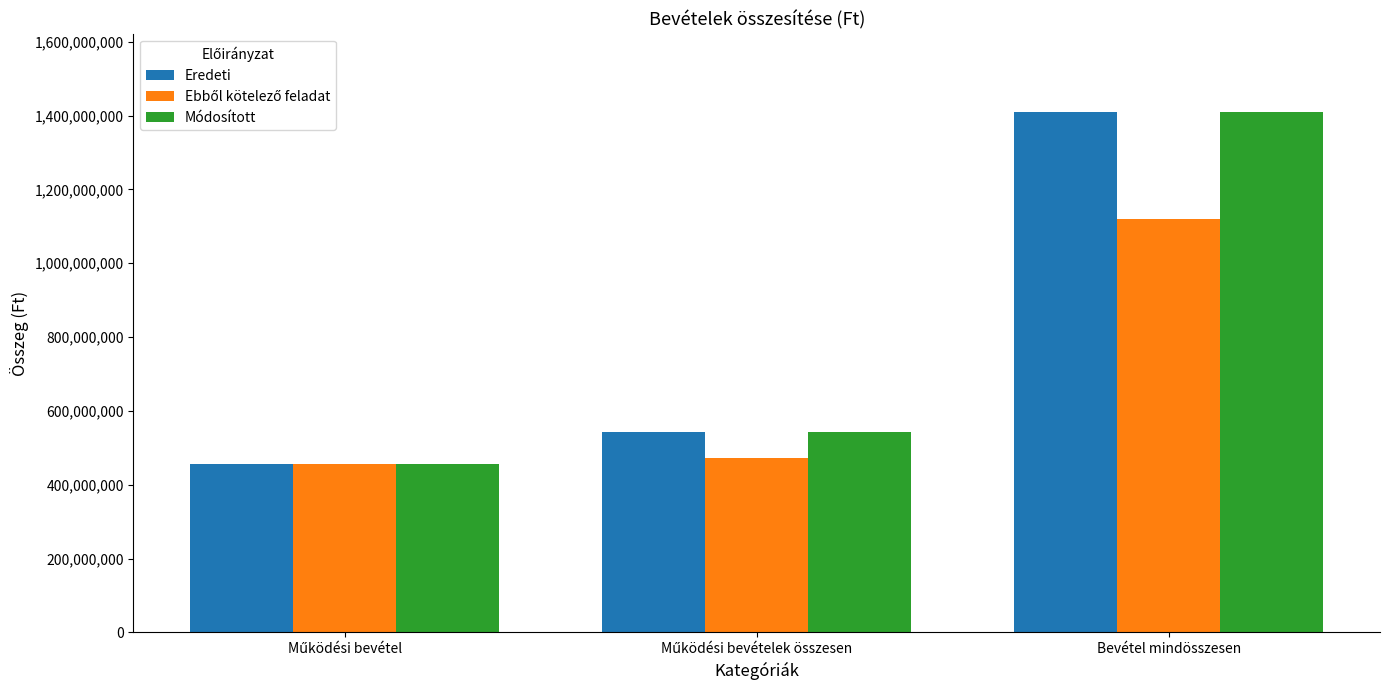

The value of Eredeti at Bevétel mindösszesen is 1410404510. True or false?

True